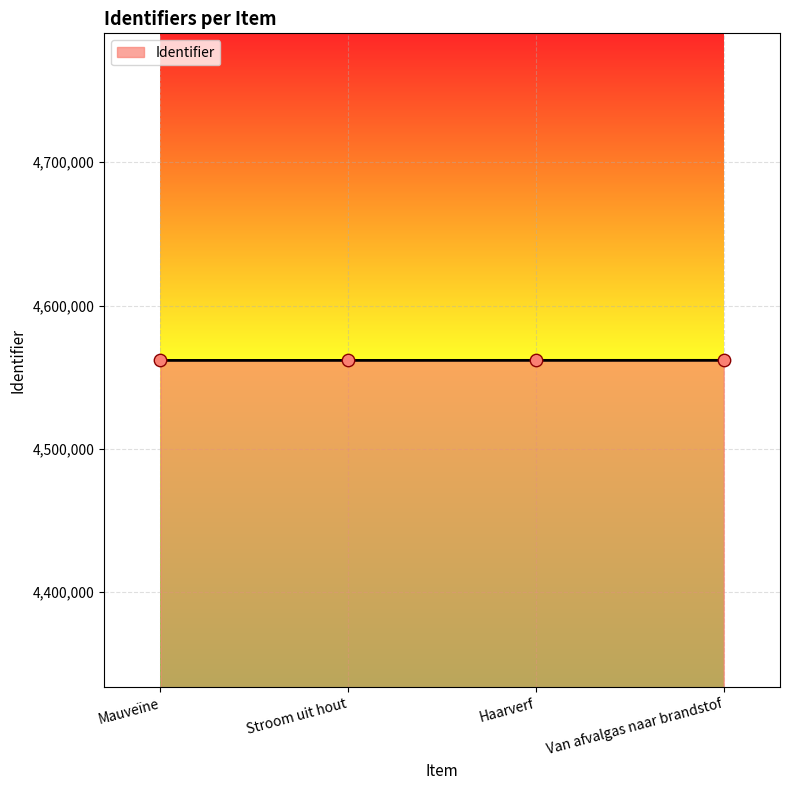

What is the change in value from Stroom uit hout to Haarverf?

+13